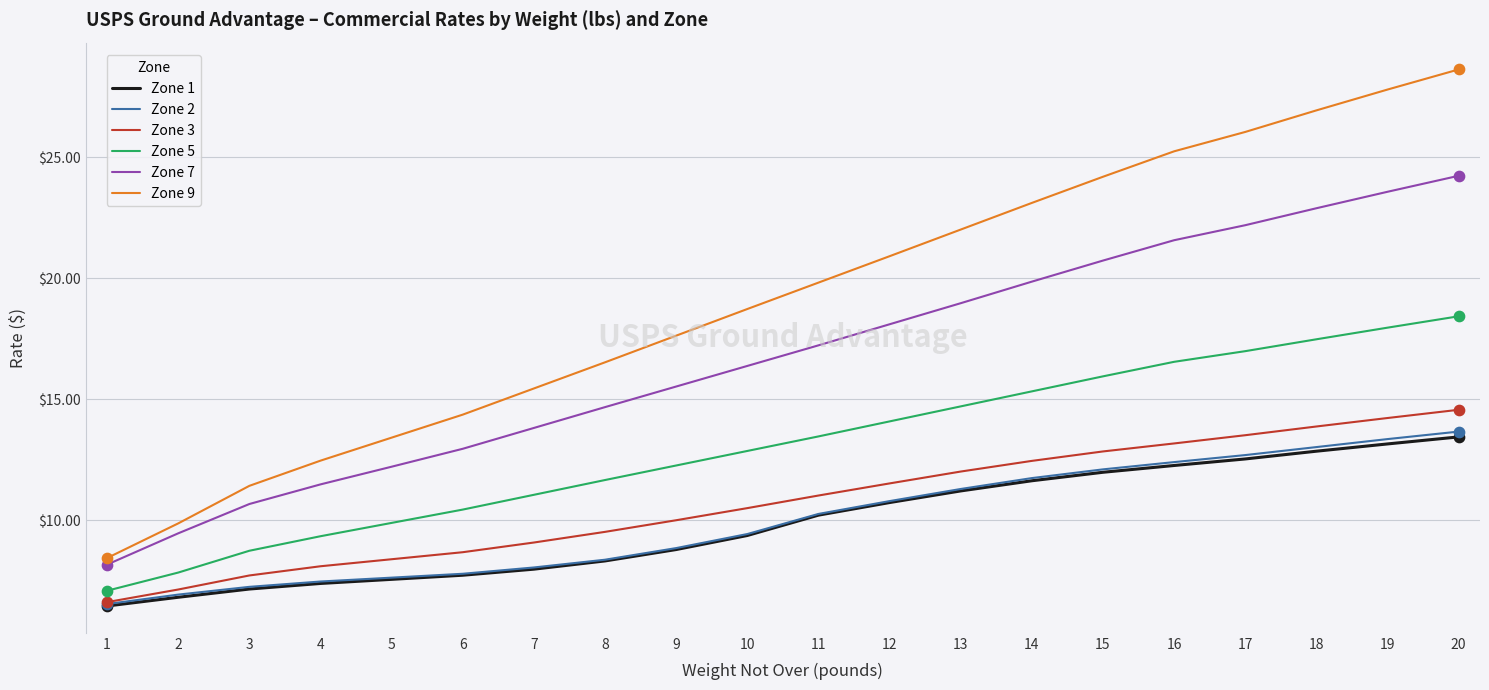

What are all the series names shown in the legend?

Zone 1, Zone 2, Zone 3, Zone 5, Zone 7, Zone 9